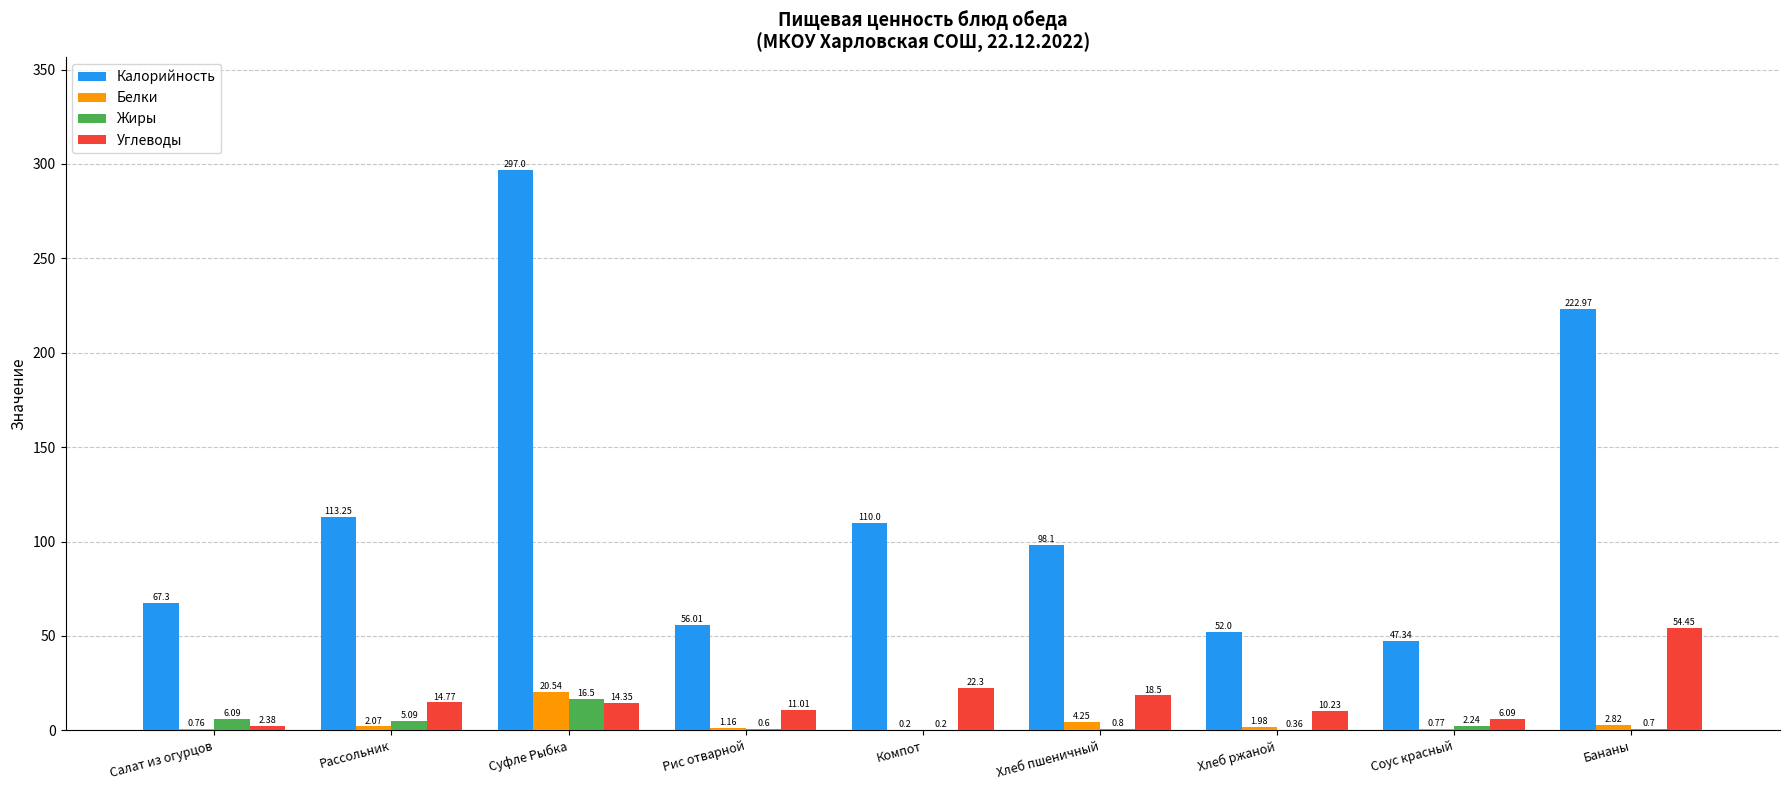

True or false: Углеводы has a value of 31.3 at Бананы.

False